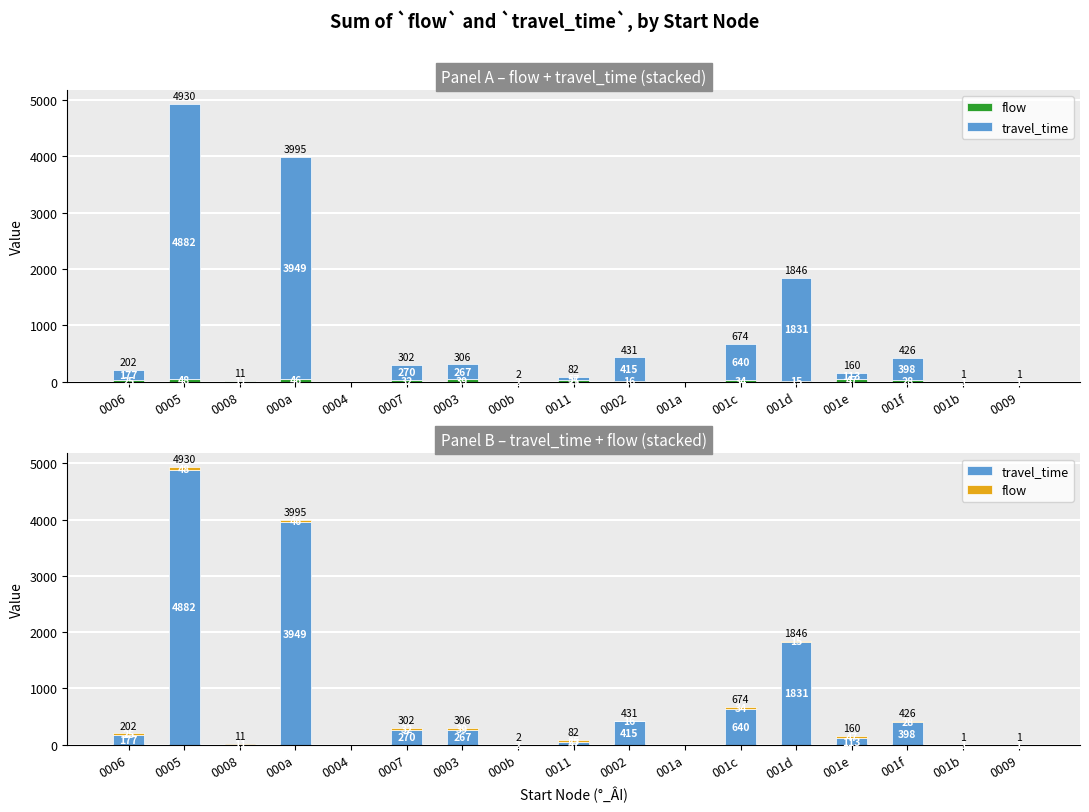

At how many categories does at least one series exceed 4827?

1